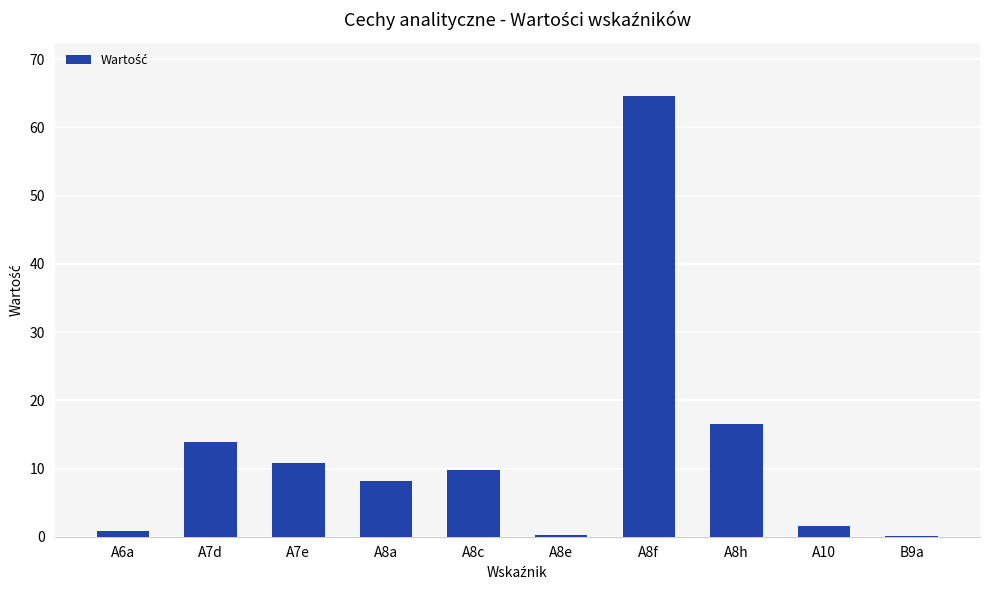

At which label is the value closest to 32?

A8h